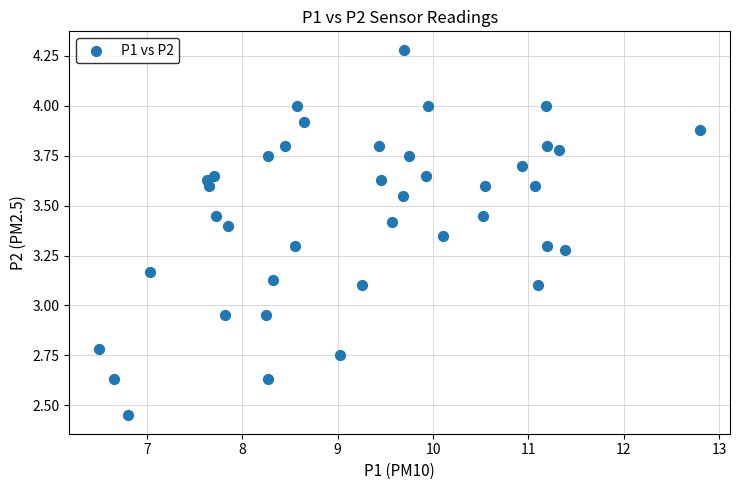

How many points are shown in the scatter plot?

40